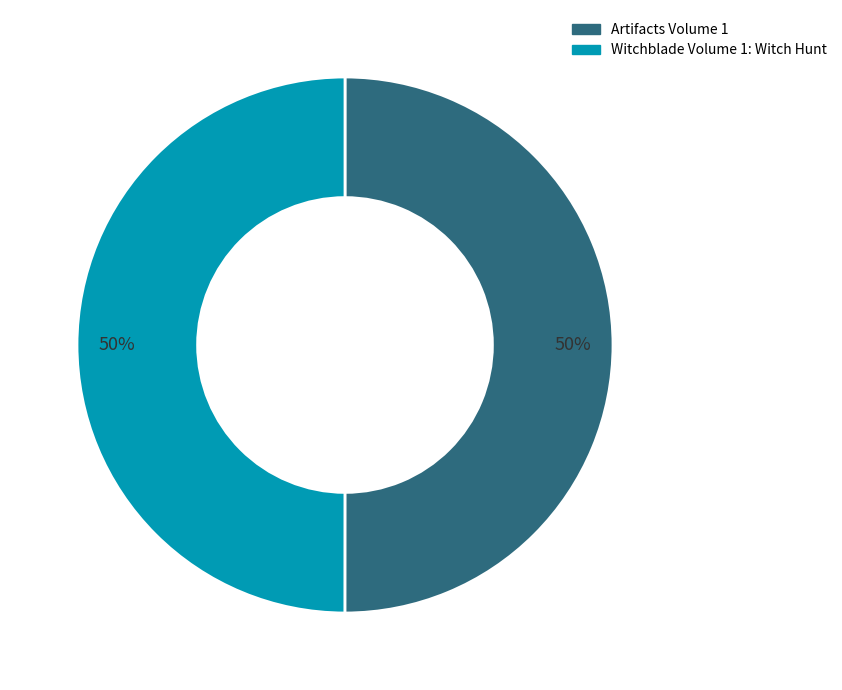

True or false: Artifacts Volume 1 accounts for 44% of the total.

False